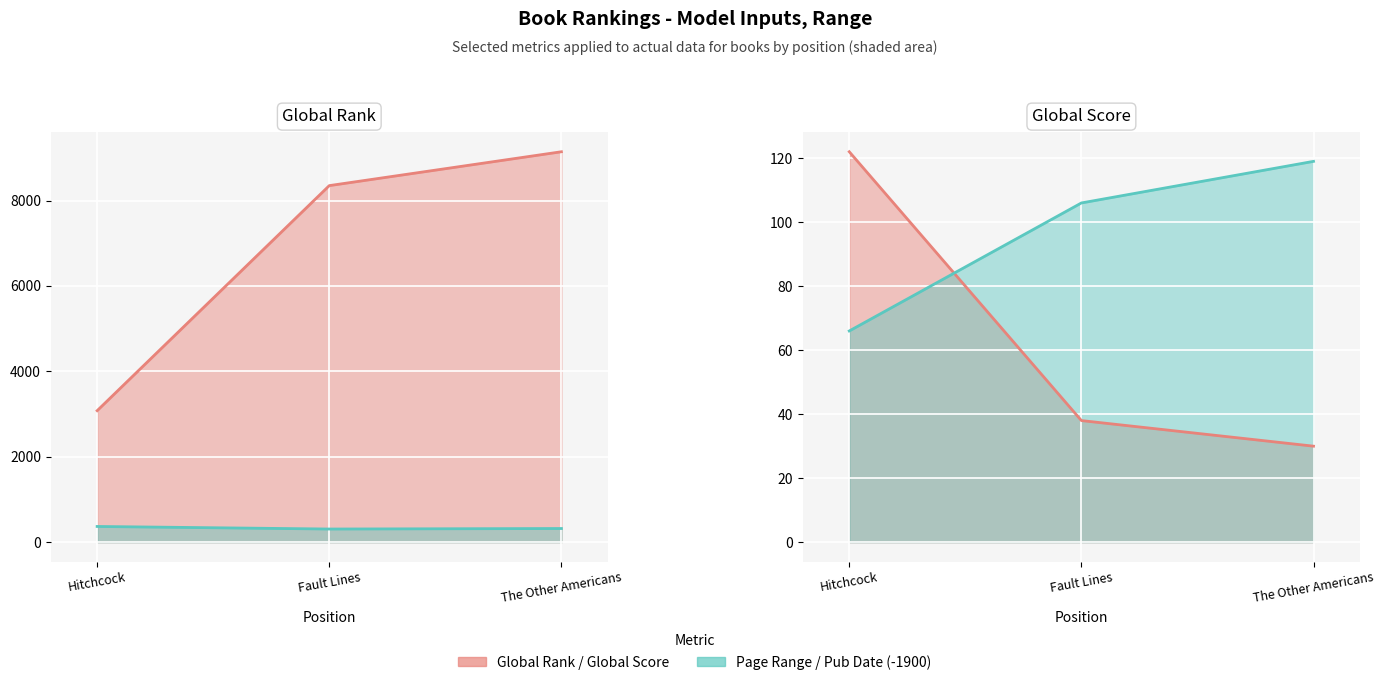

Reading left to right, extract all data points from this chart.

Global Rank: 3079	8349	9142
Global Score: 122	38	30
Page Range: 368	308	320
Published Date: 66	106	119